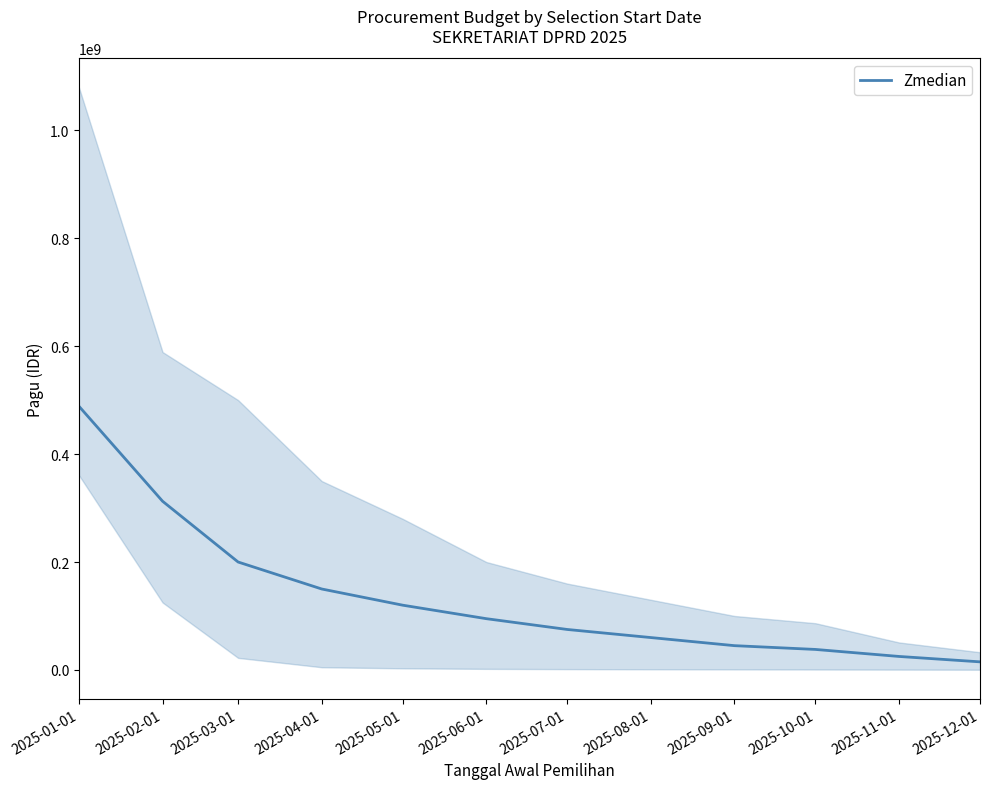

What is the label of the 7th point from the left?

2025-07-01